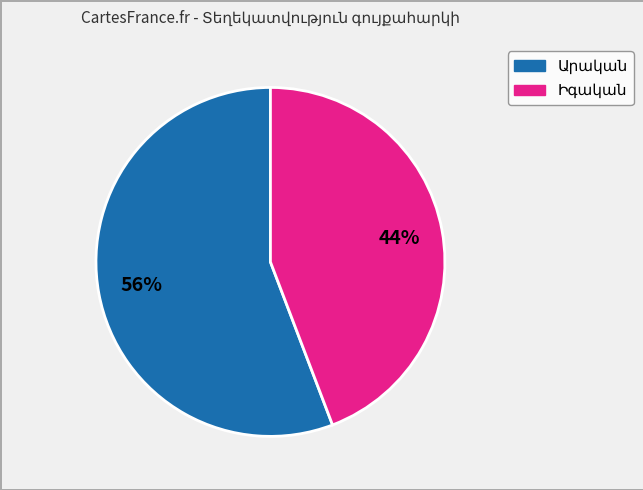

How many slices are in this pie chart?

2